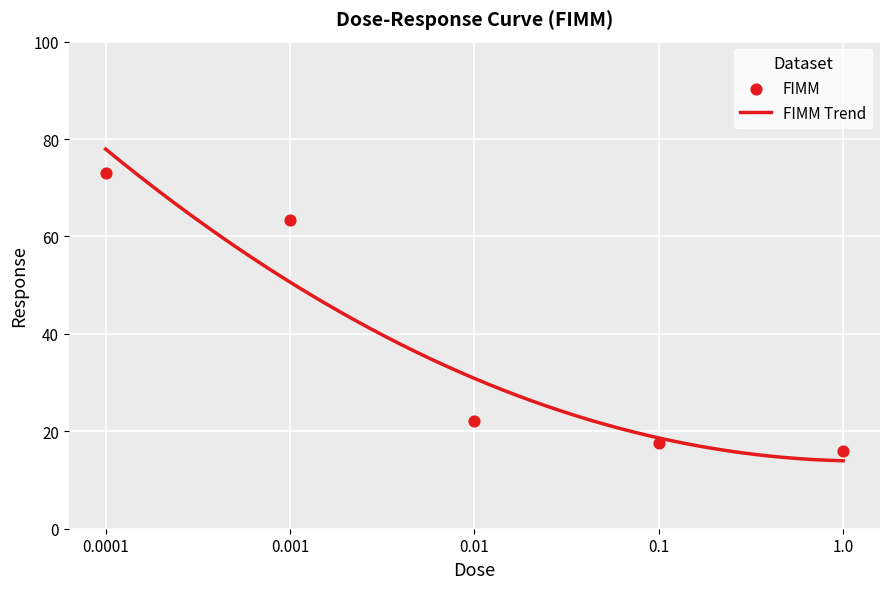

Between 0.1 and 1.0, which is larger?

0.1